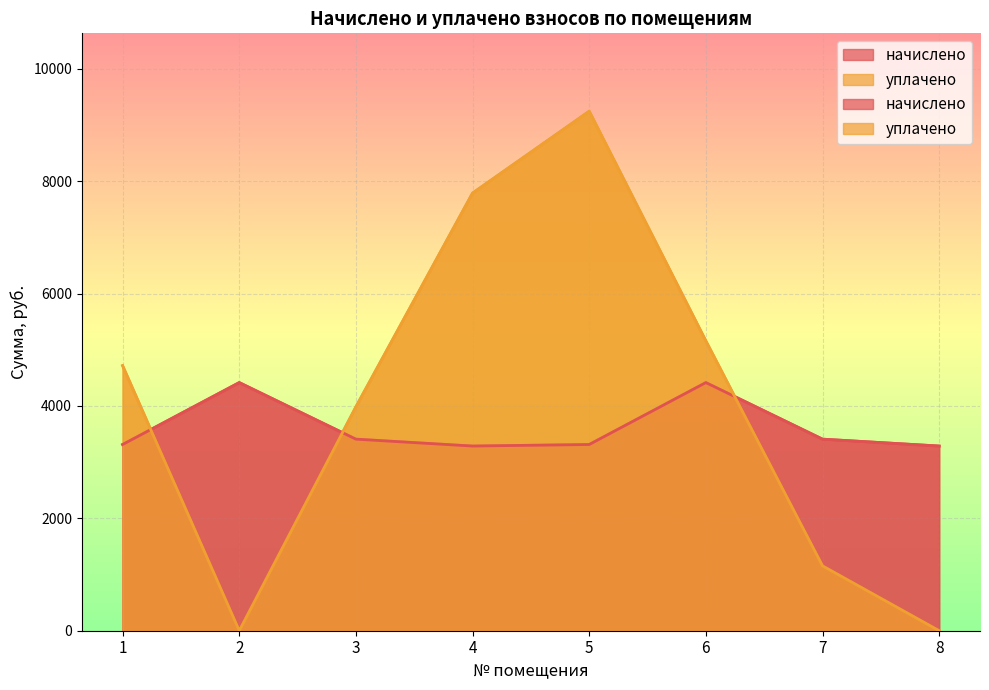

Which has a higher value, 5 or 8?

5